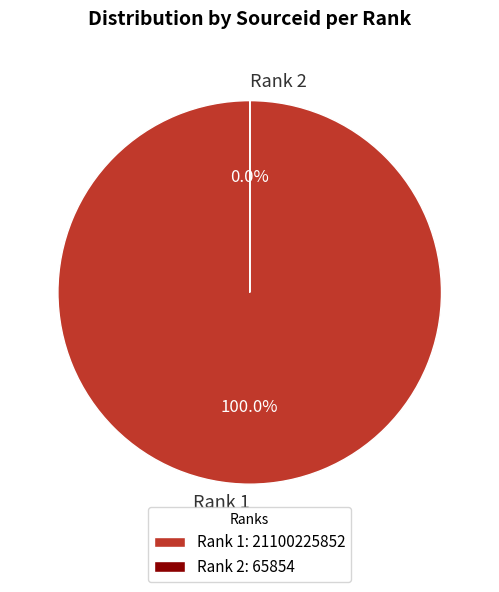

Do 1 and 2 together represent more than half of the pie?

Yes